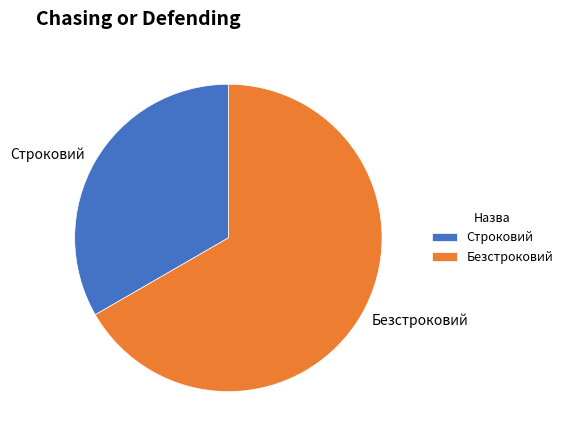

Count the number of slices in the pie.

2